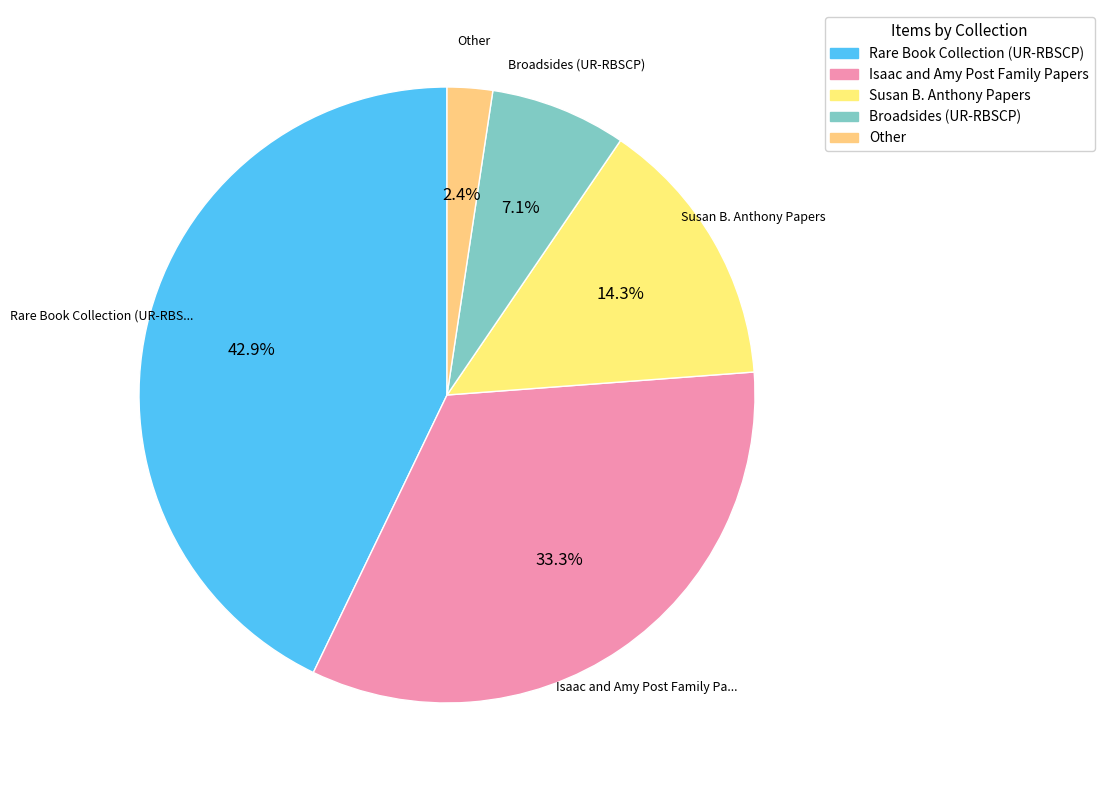

Does Broadsides (UR-RBSCP) account for over 50% of the chart?

No